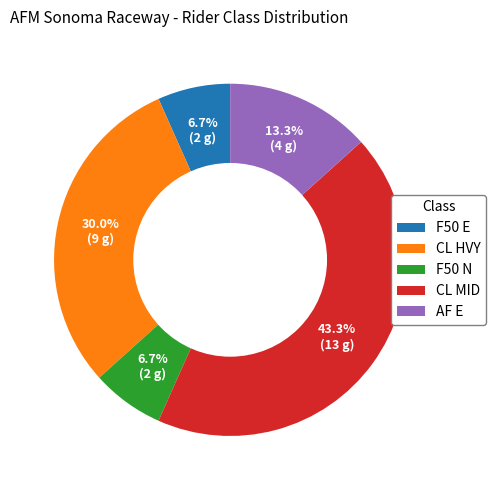

Does F50 E represent more than half of the total?

No